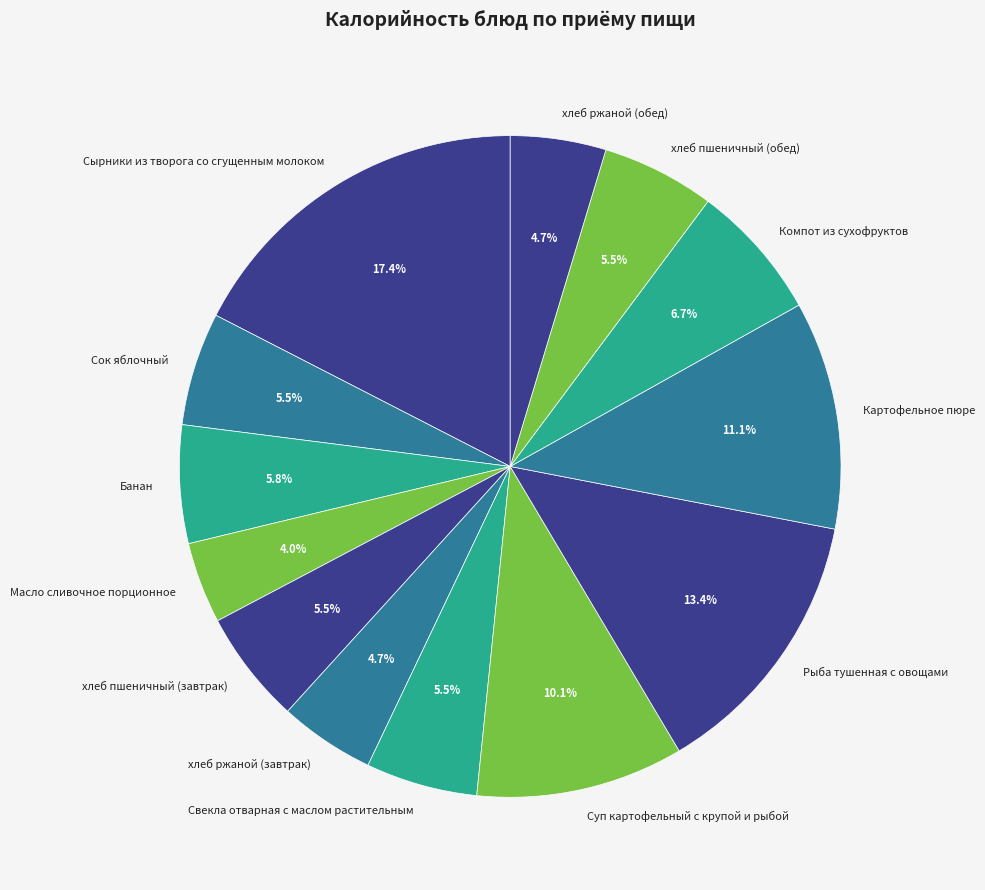

Is it true that хлеб пшеничный (завтрак) is 1% of the pie?

False